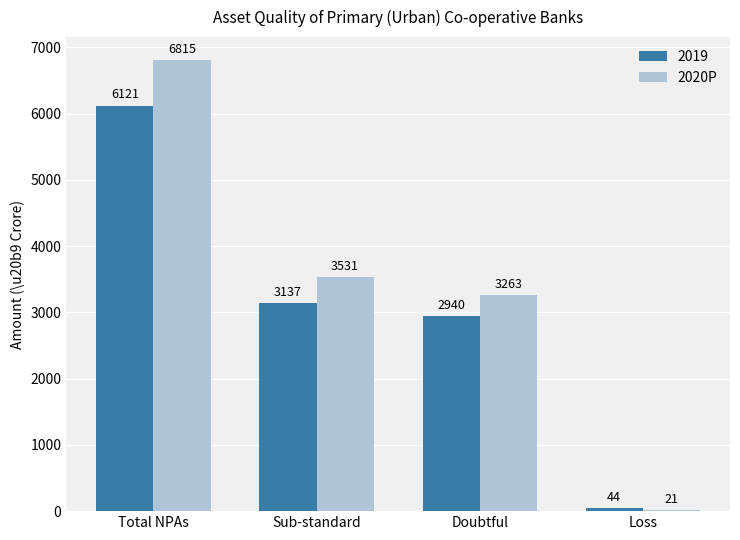

Is it true that 2019 equals 2940 at Doubtful?

True